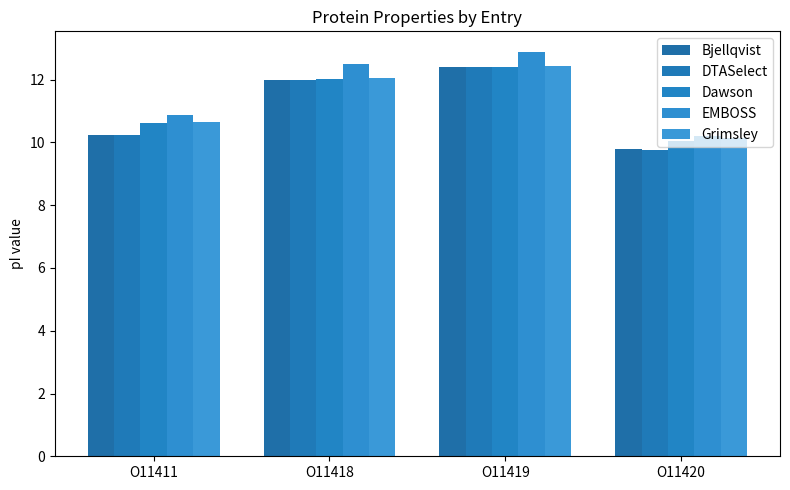

Reading right to left, extract all data points from this chart.

Bjellqvist: 9.8	12.4	12.0	10.2
DTASelect: 9.8	12.4	12.0	10.2
Dawson: 10.0	12.4	12.0	10.6
EMBOSS: 10.2	12.9	12.5	10.9
Grimsley: 10.1	12.4	12.1	10.7